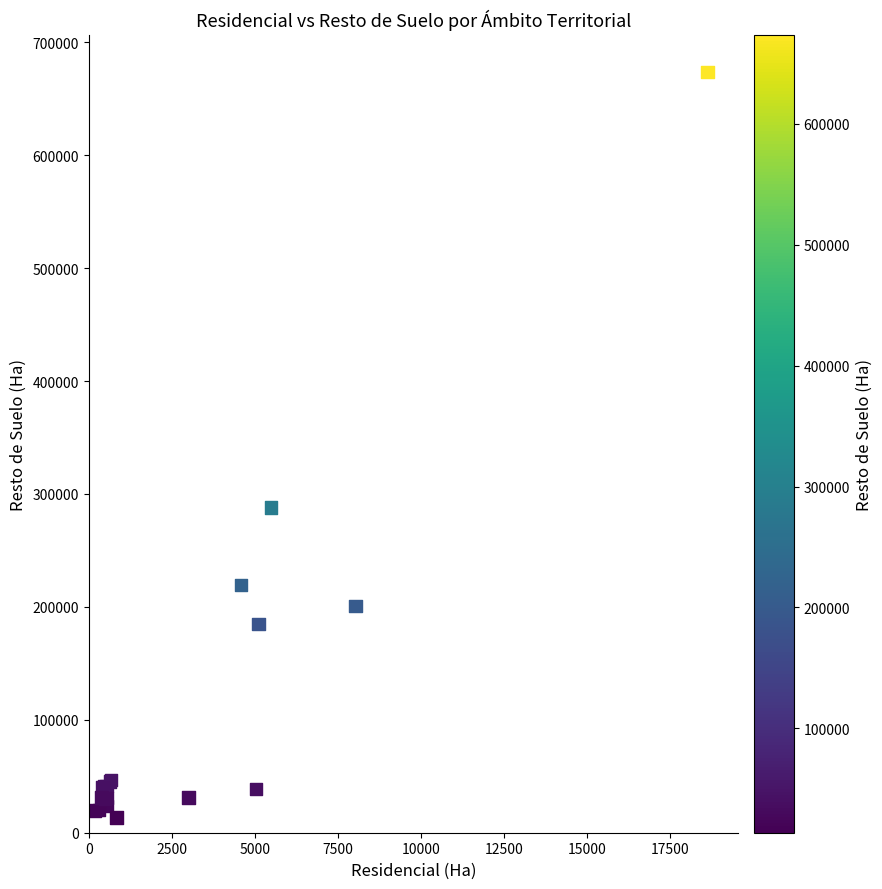

What Y value in the scatter plot is closest to 343733?

288179.2